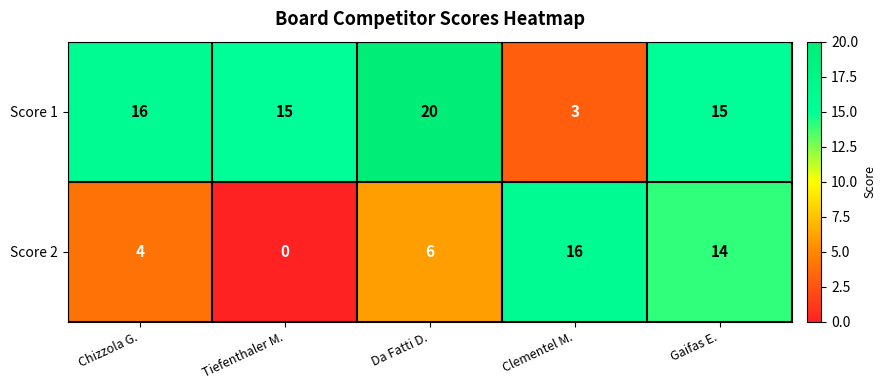

Rank the series by their maximum value, from lowest to highest.

Score 2, Score 1